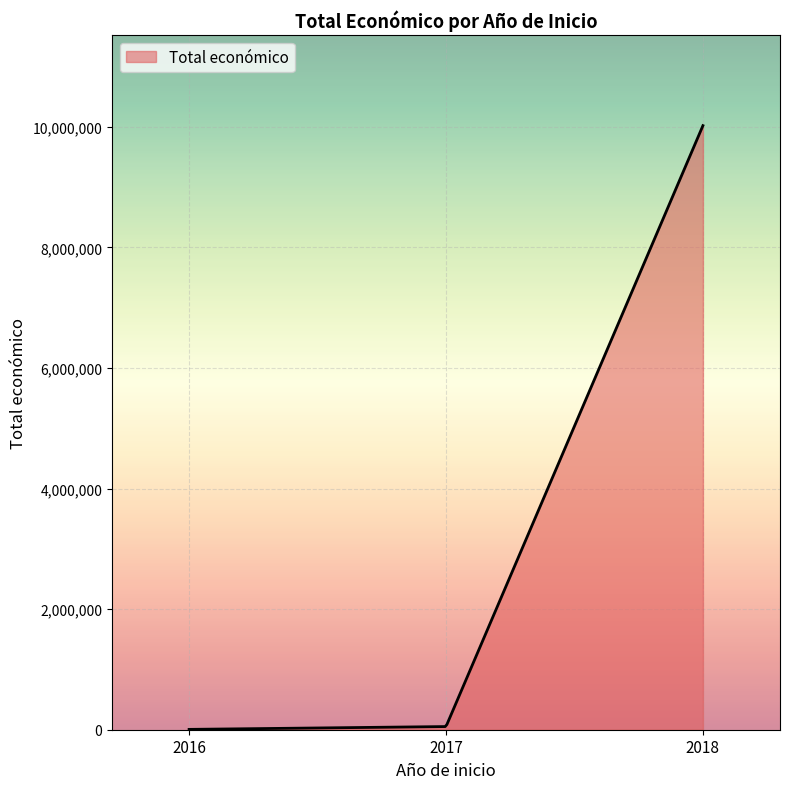

What is the difference between the maximum and minimum values?

10012155.0